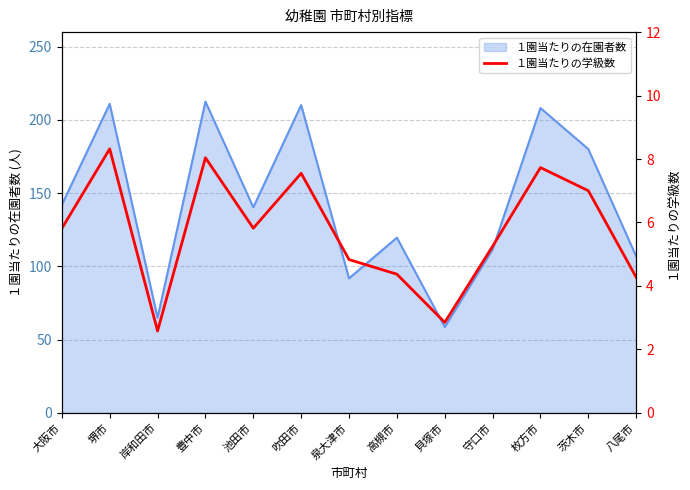

Reading right to left, what are all the values shown in this chart?

4.3	7.0	7.7	5.2	2.9	4.4	4.8	7.5	5.8	8.0	2.6	8.3	5.8